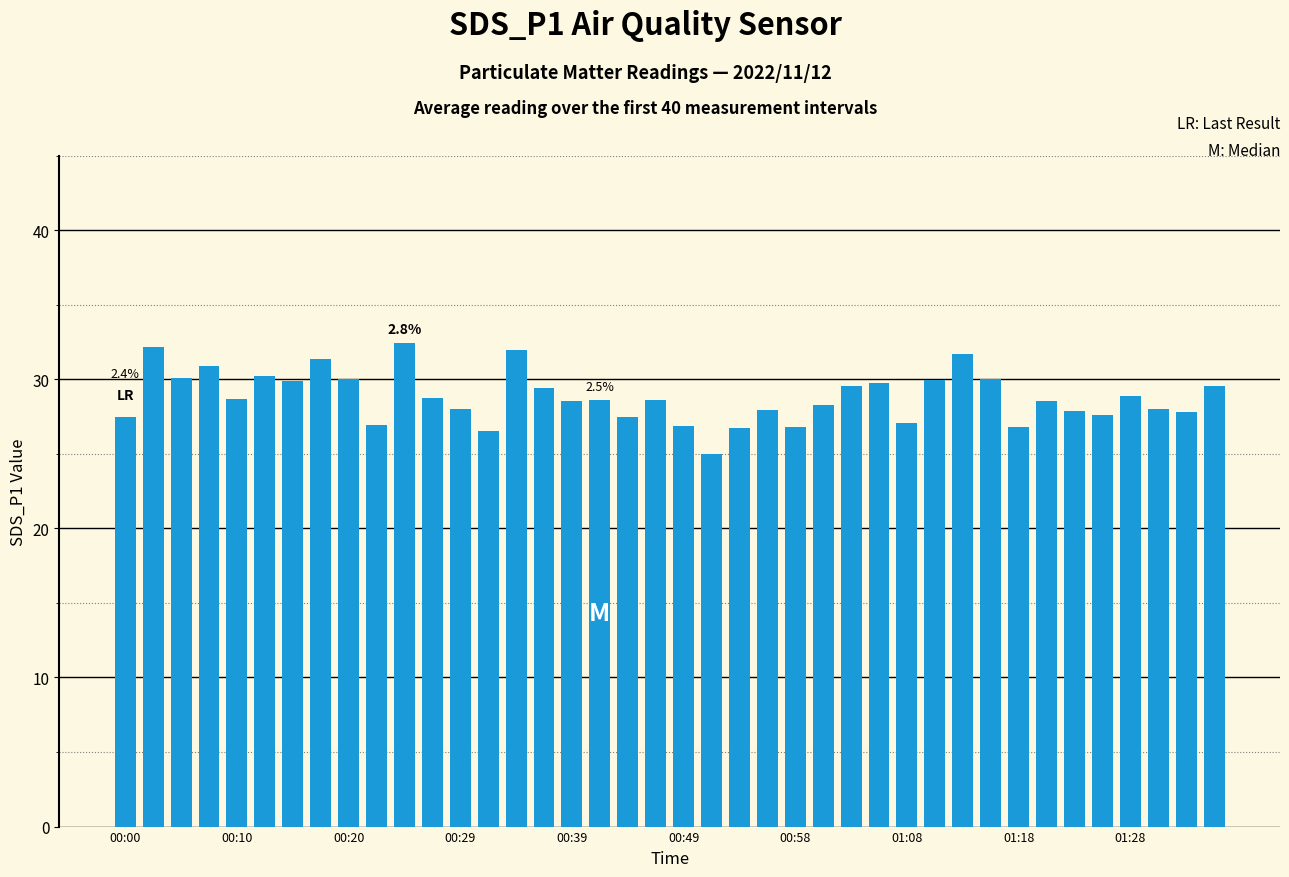

What is the value of the 17th bar from the left?

28.5